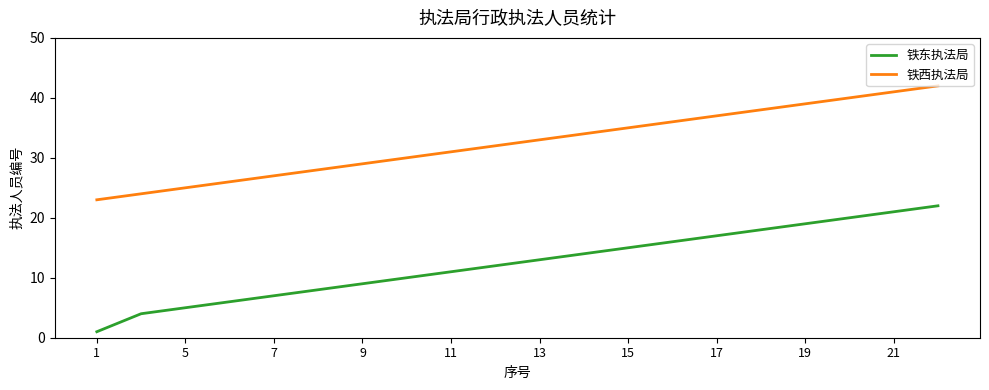

What is the greatest value displayed?

42